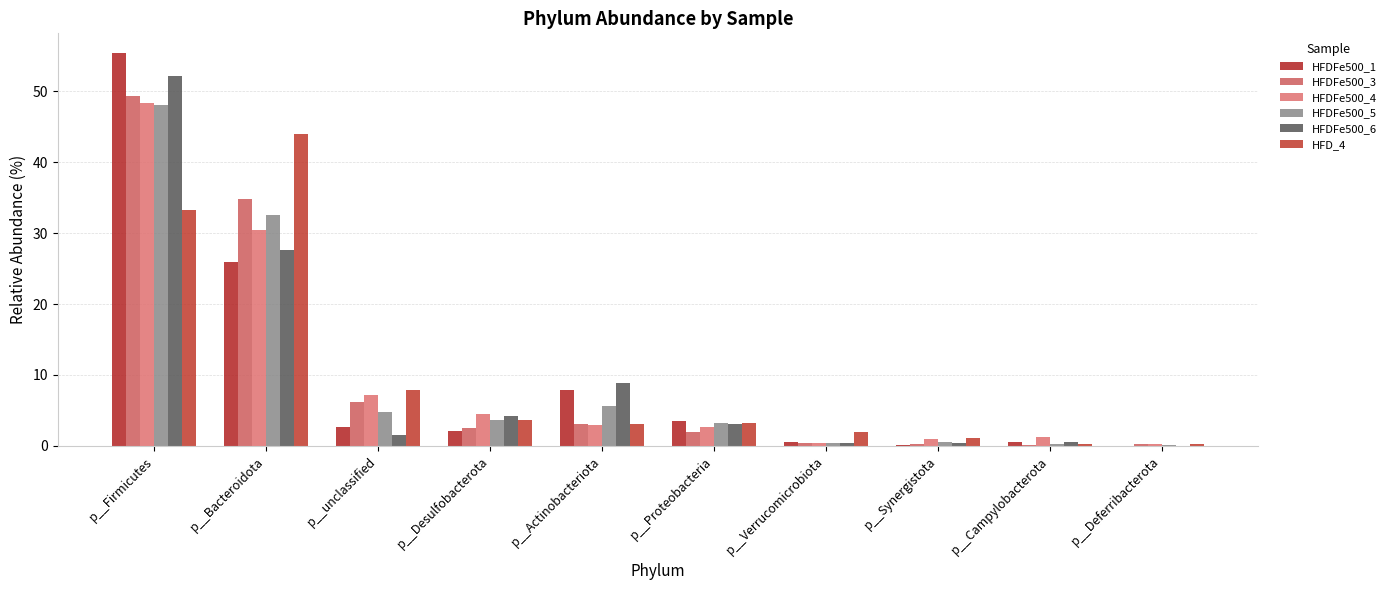

Reading right to left, list all the values displayed in this chart.

HFDFe500_1: 0.0	0.5	0.1	0.6	3.5	7.9	2.0	2.6	26.0	55.4
HFDFe500_3: 0.2	0.1	0.3	0.4	2.0	3.1	2.5	6.2	34.9	49.3
HFDFe500_4: 0.2	1.3	0.9	0.4	2.7	3.0	4.5	7.2	30.5	48.3
HFDFe500_5: 0.1	0.3	0.5	0.4	3.2	5.6	3.6	4.8	32.6	48.1
HFDFe500_6: 0.0	0.6	0.4	0.4	3.1	8.9	4.3	1.5	27.7	52.2
HFD_4: 0.3	0.3	1.0	1.9	3.3	3.1	3.7	7.9	44.0	33.2